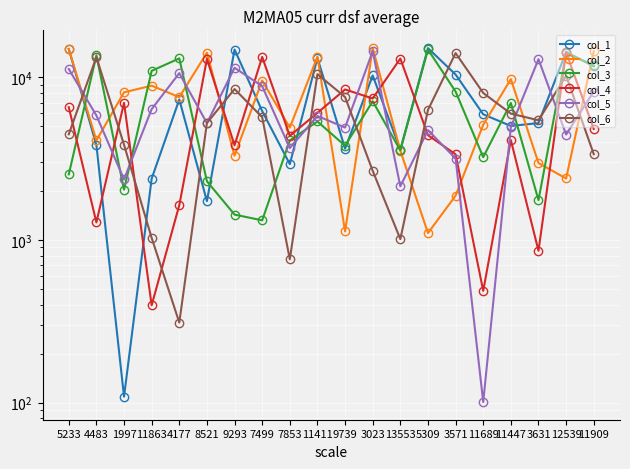

What is the total value across all series at 9293?

43276